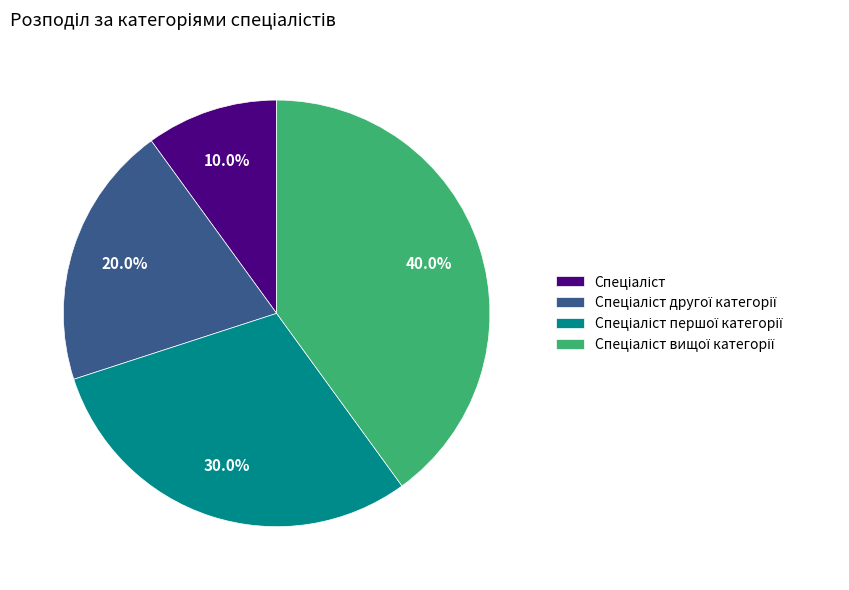

Is there any slice that represents more than half of the pie?

No